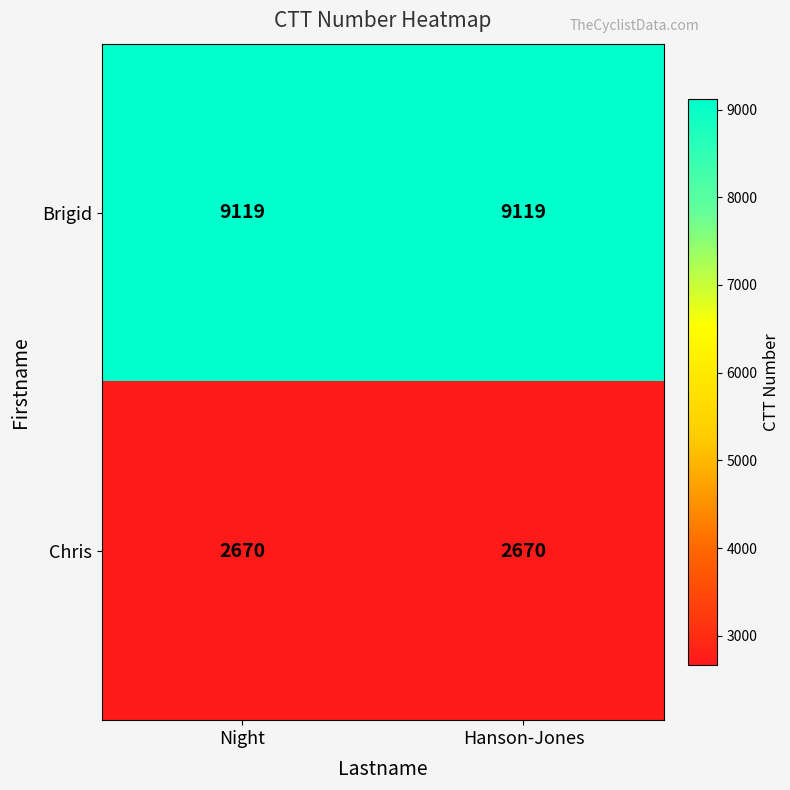

Is it true that Chris equals 4100 at Hanson-Jones?

False